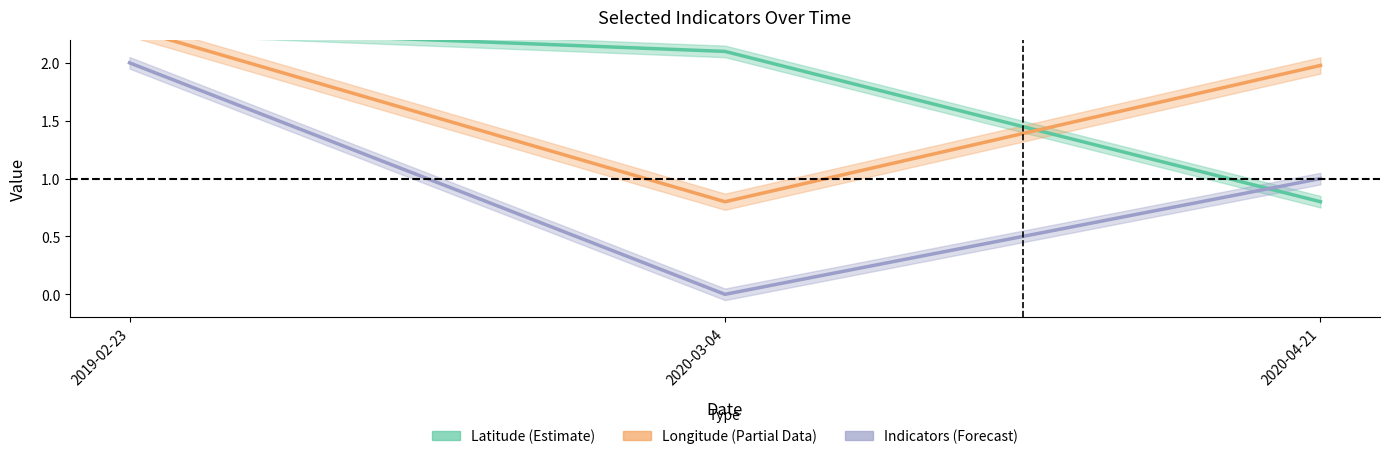

What is the difference between the Longitude (Partial Data) values at 2020-04-21 and 2020-03-04?

1.2